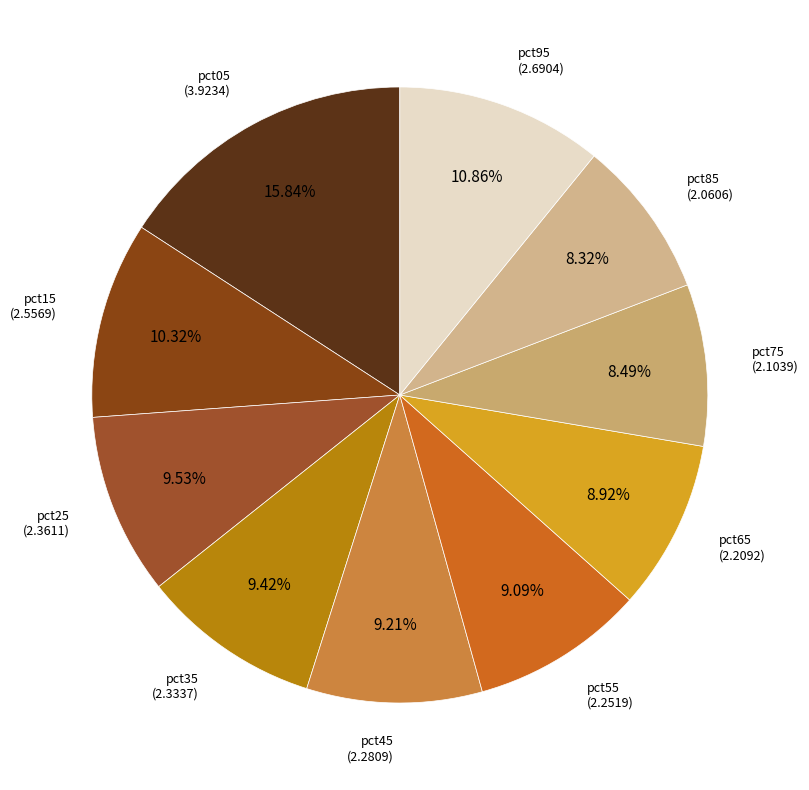

To the nearest percent, what is the difference between the pct95 and pct65 slice percentages?

2%